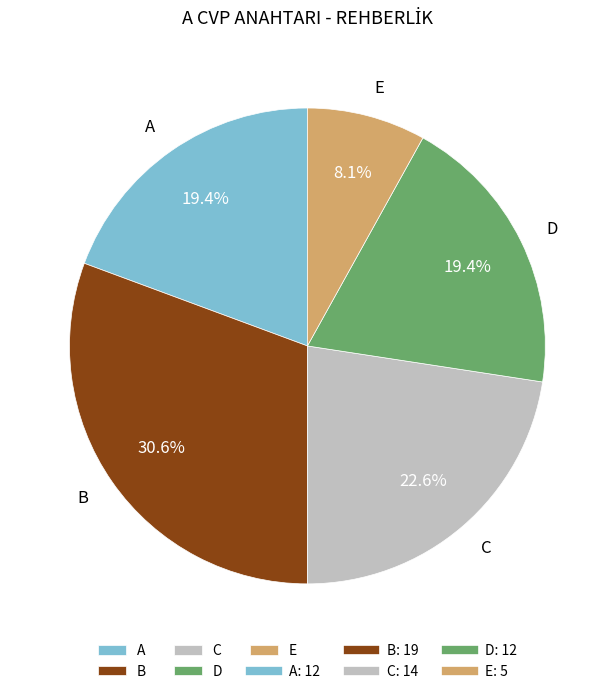

To the nearest percent, what is the average slice percentage?

20%